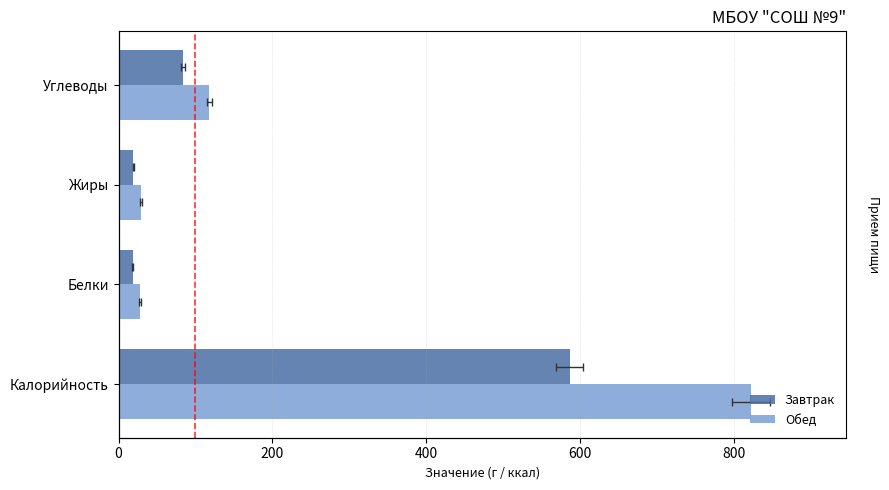

What is the minimum value shown in the chart?

18.6